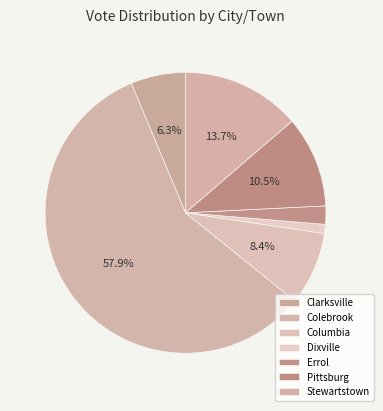

To the nearest percent, what is the combined percentage of Columbia and Clarksville?

15%